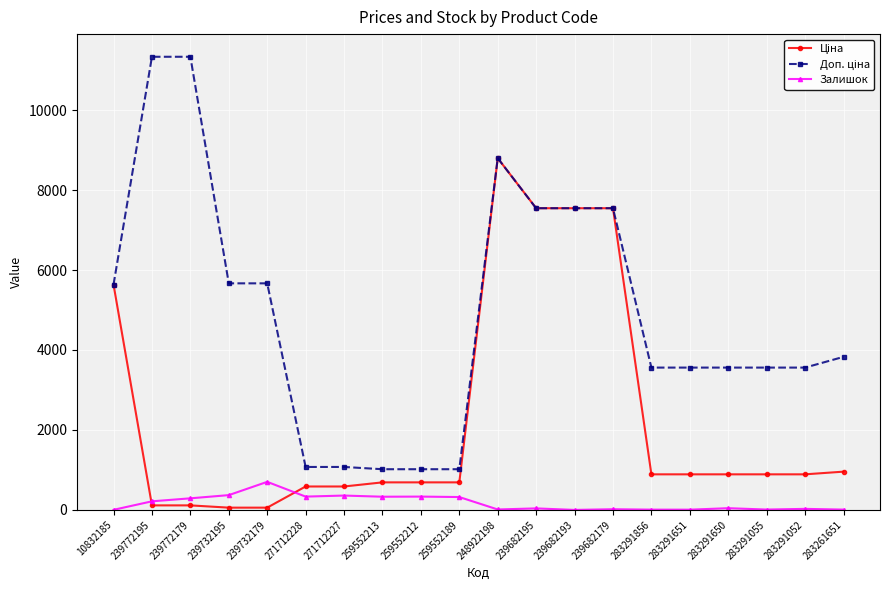

The Залишок series shows 322.0 at 259552189. True or false?

True